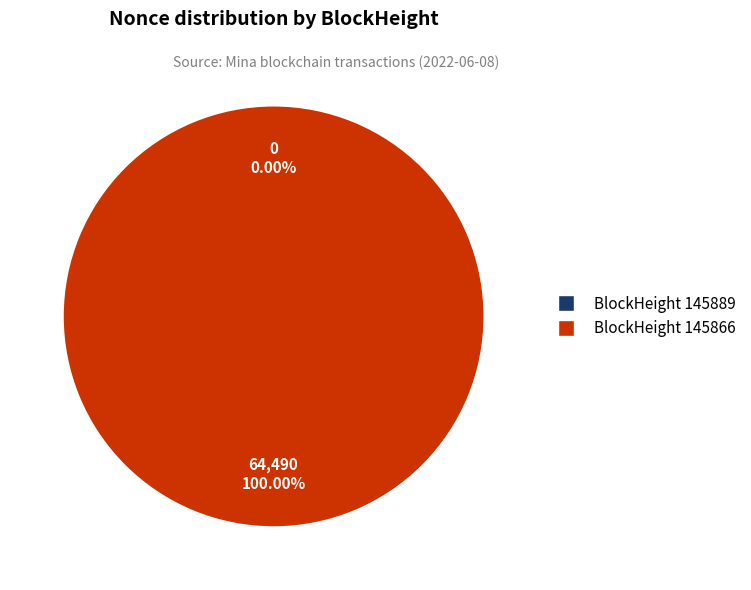

To the nearest percent, what is the combined percentage of 145889 and 145866?

100%